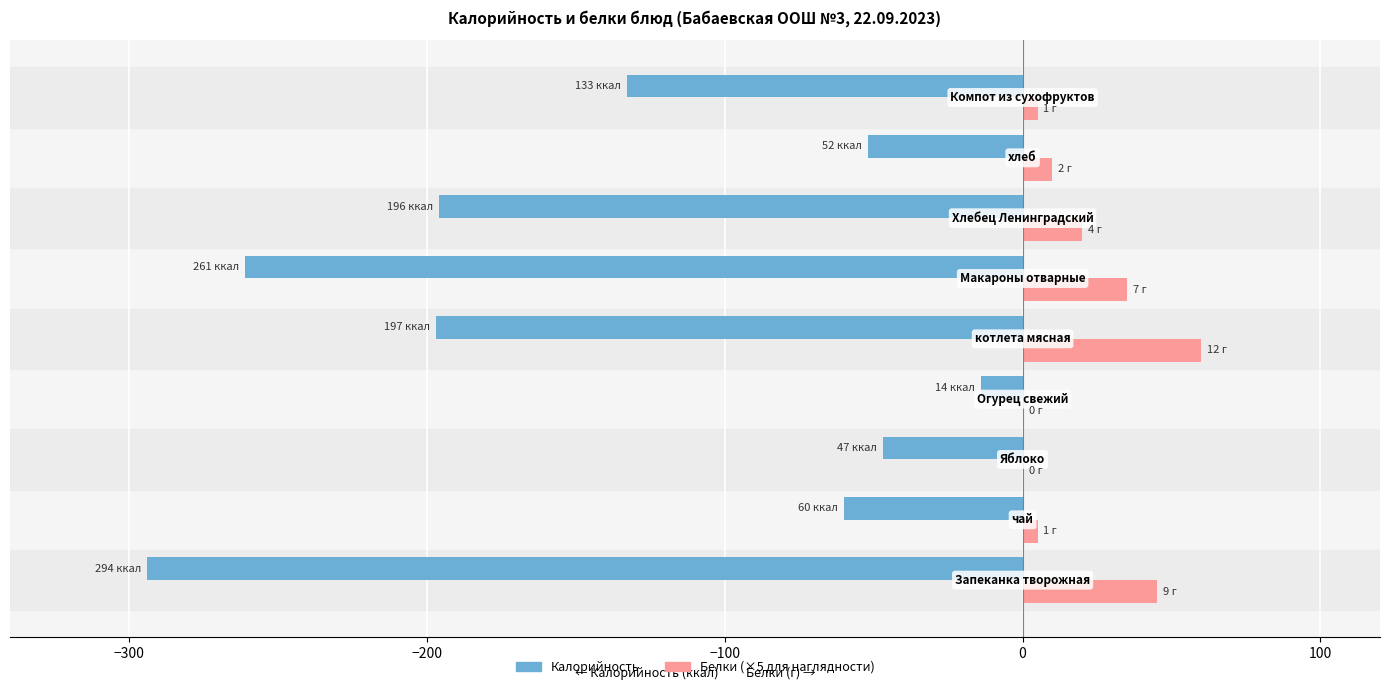

What is the maximum value shown in the chart?

60